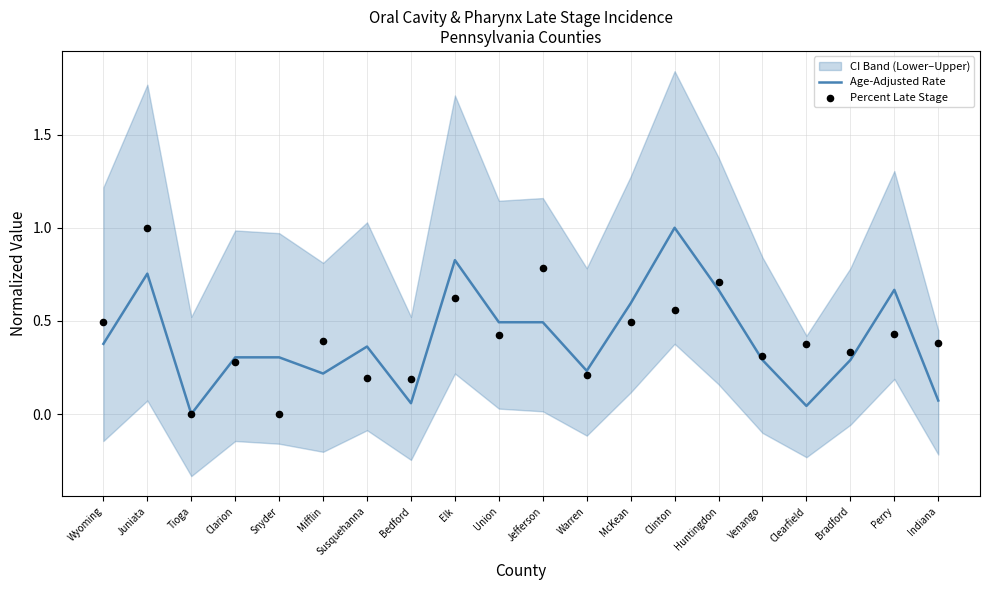

Which series has the largest Y range (max minus min)?

Age-Adjusted Rate